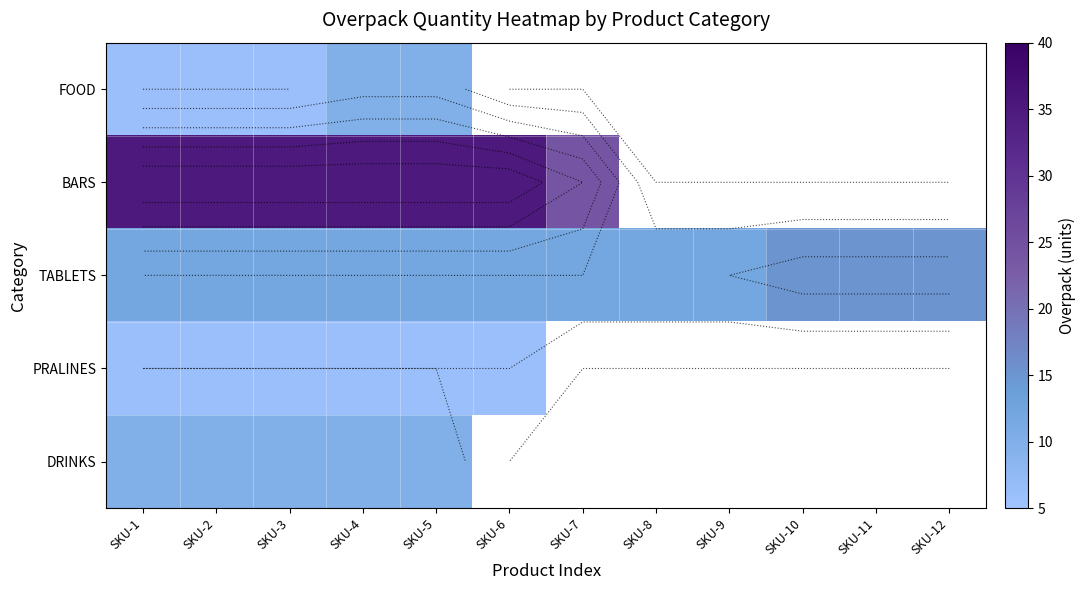

Which has a higher value, SKU-10 or SKU-7?

SKU-7